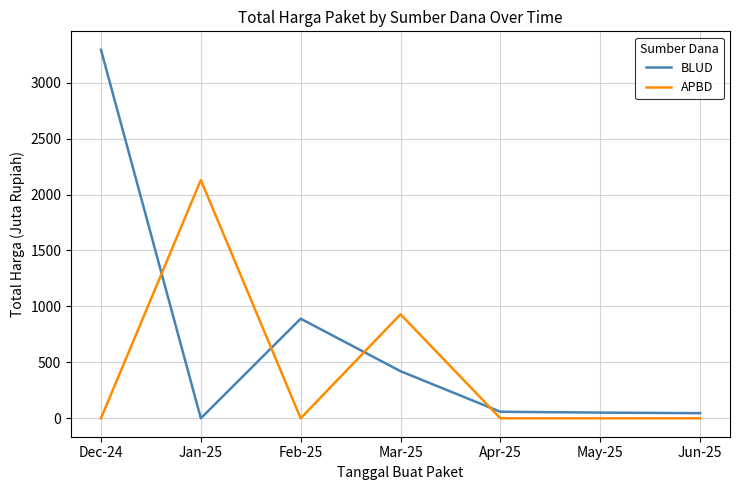

Which series has the widest spread of values?

BLUD